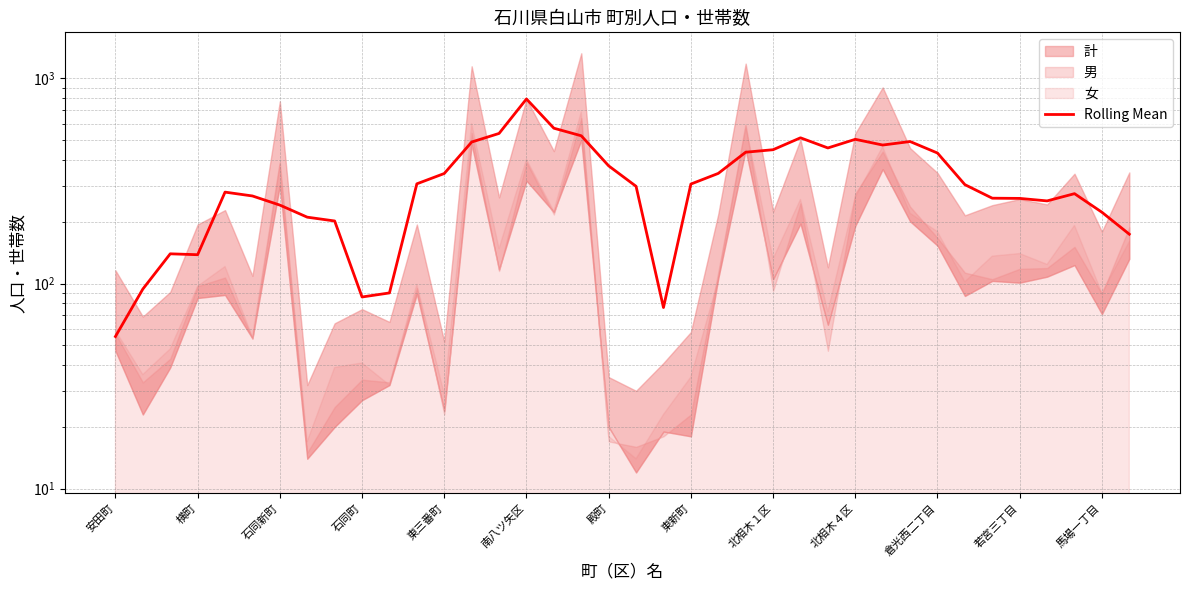

How many points are higher than both their immediate neighbors (excluding endpoints)?

7